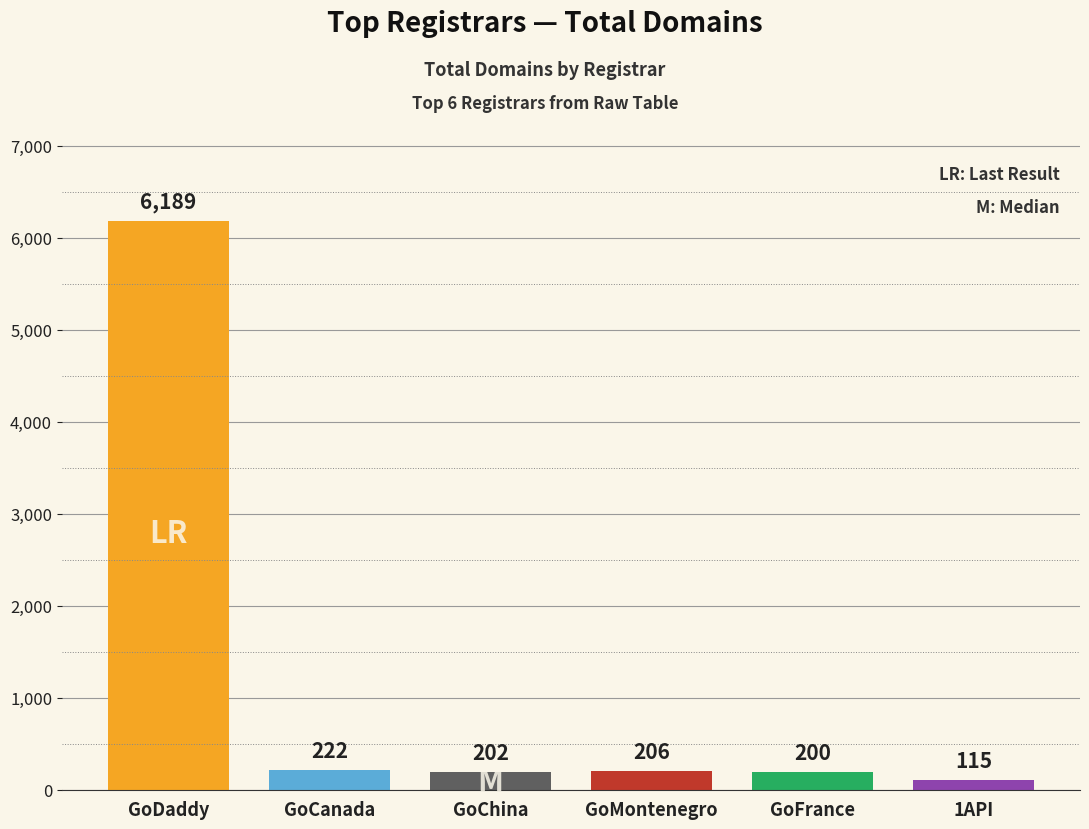

The value at 1API is 115. True or false?

True